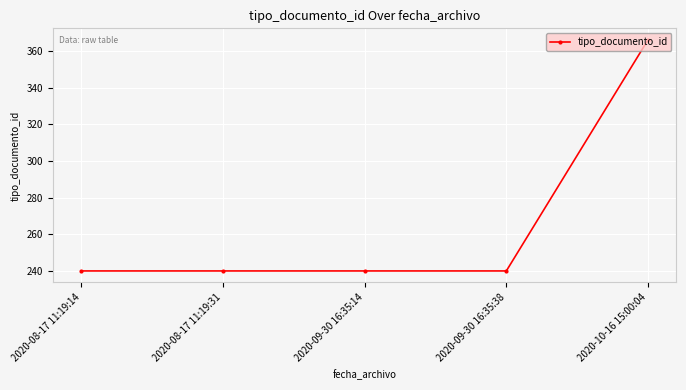

True or false: the data shows 345 at 2020-08-17 11:19:31.

False